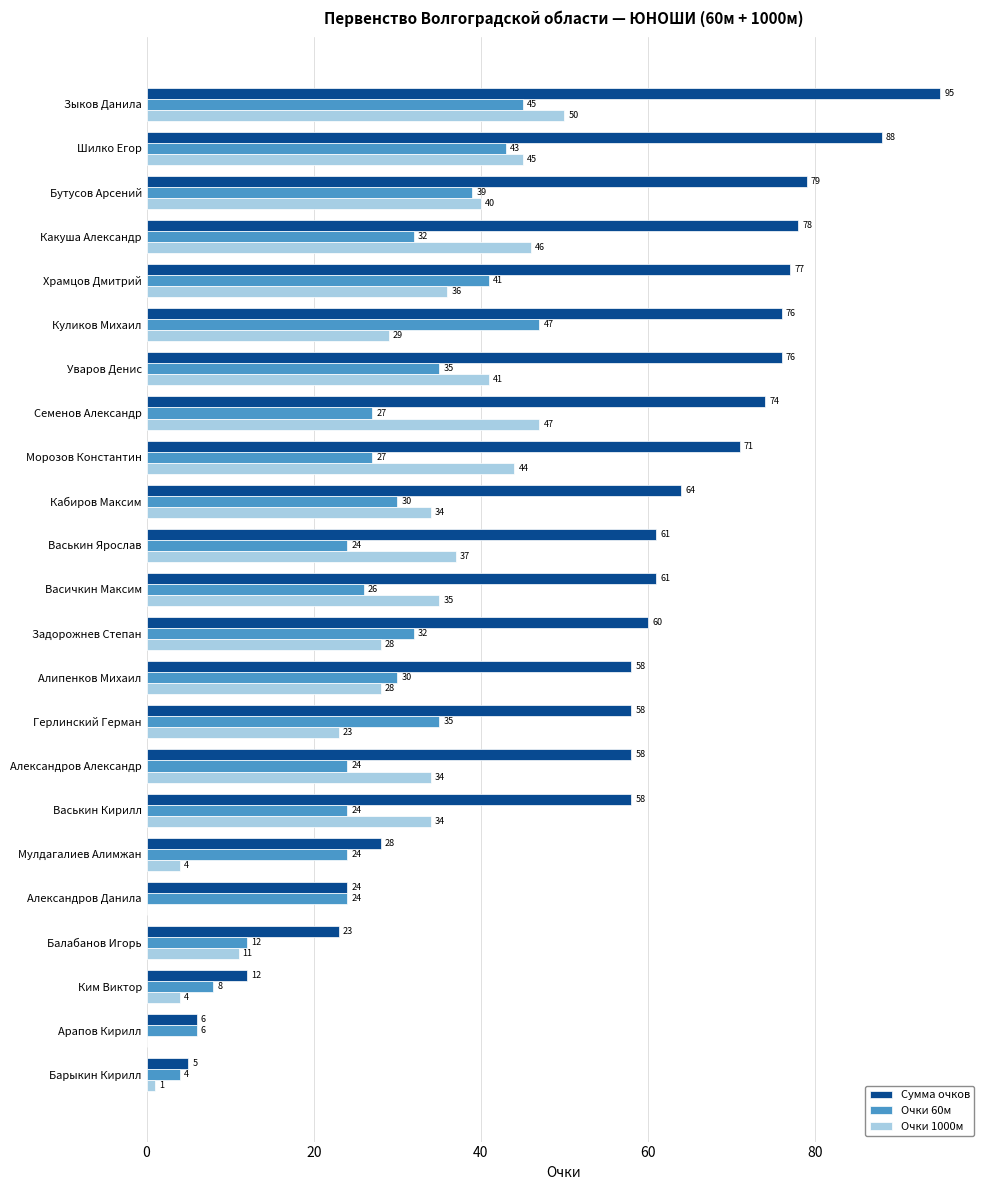

What is the maximum value for Очки 1000м?

50